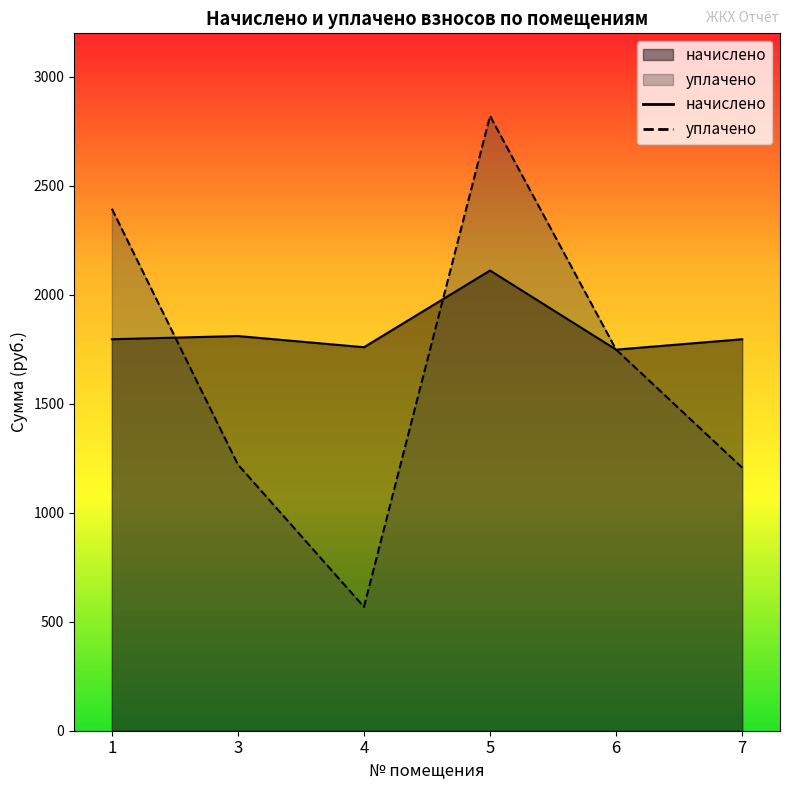

Between 3 and 4, which series saw the biggest shift?

уплачено